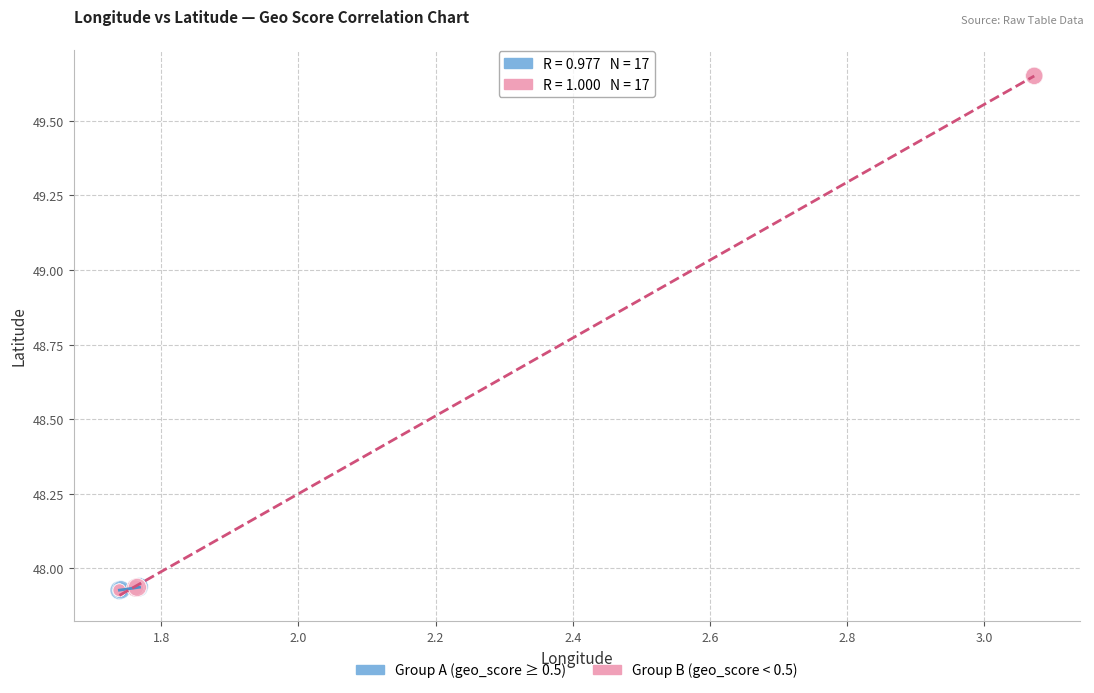

Which series contains the highest Y value?

Group B (geo_score < 0.5)